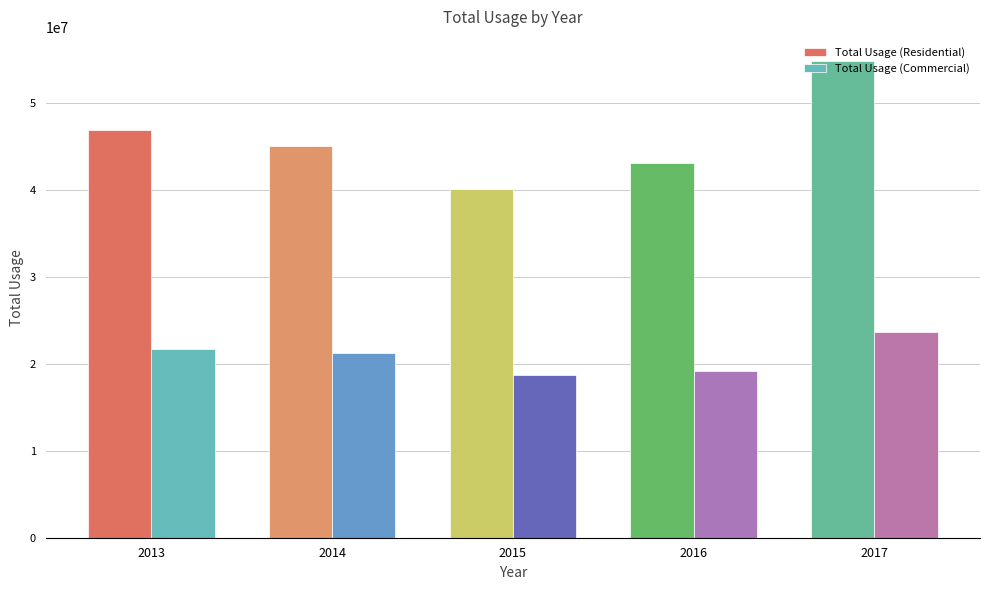

Is the value of Total Usage (Residential) at 2014 greater than the value of Total Usage (Commercial) at 2013?

Yes